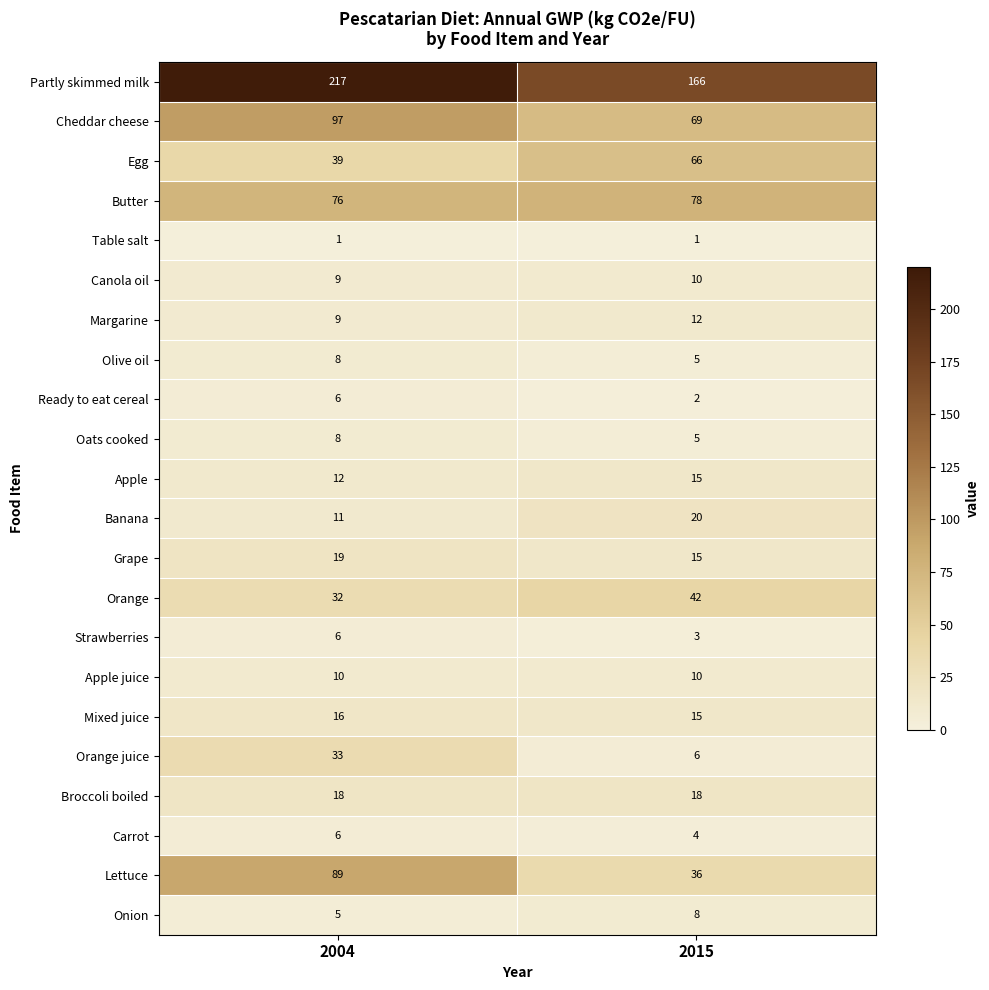

What is the lowest value of the Orange juice series?

6